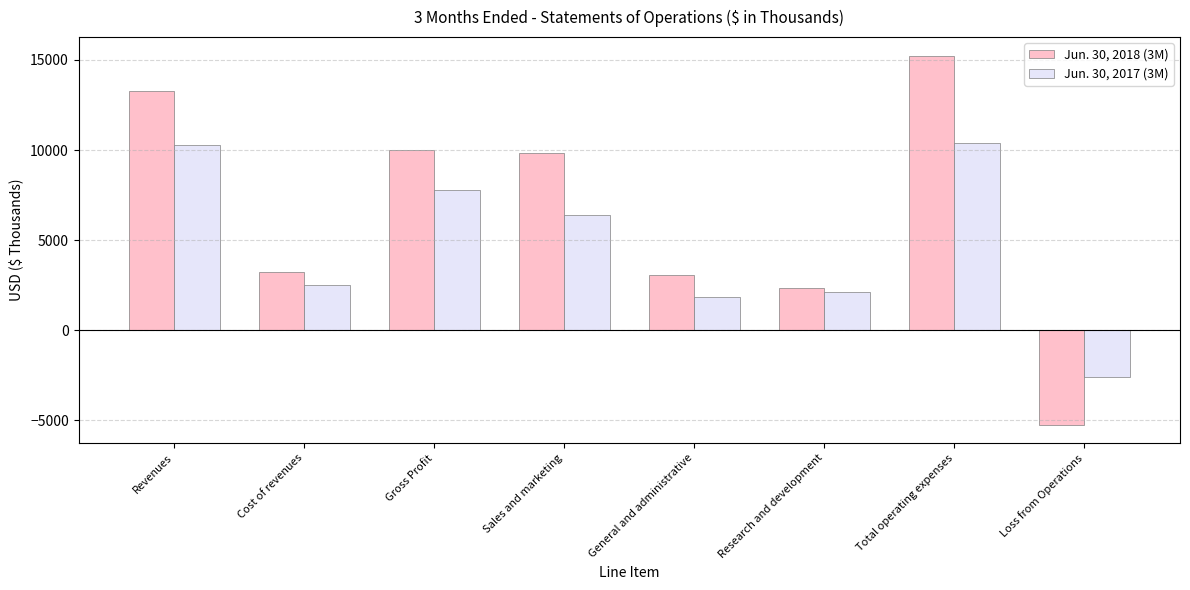

The Jun. 30, 2018 (3M) series shows 14256 at Gross Profit. True or false?

False